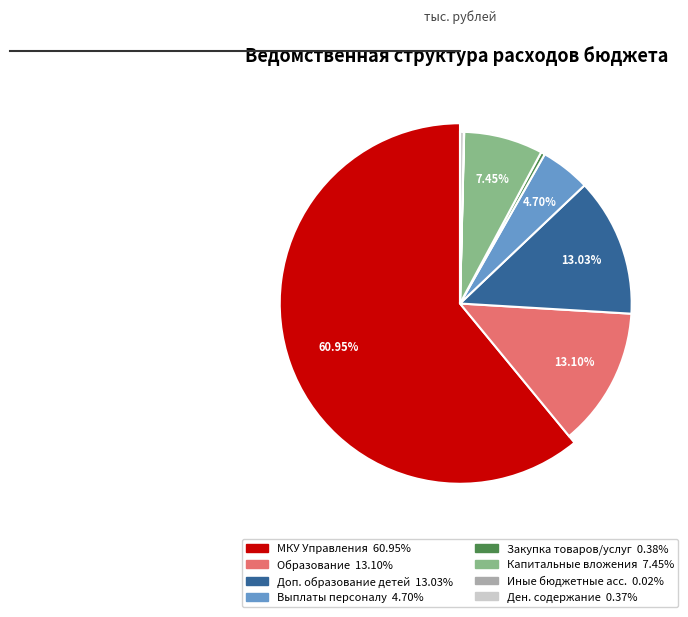

Rank the categories by value from highest to lowest.

МУНИЦИПАЛЬНОЕ КАЗЕННОЕ УЧРЕЖДЕНИЕ УПРАВЛЕНИЯ, ОБРАЗОВАНИЕ, Дополнительное образование детей, Капитальные вложения, Расходы на выплаты персоналу, Закупка товаров, работ и услуг, Выплаты денежного содержания, Иные бюджетные ассигнования